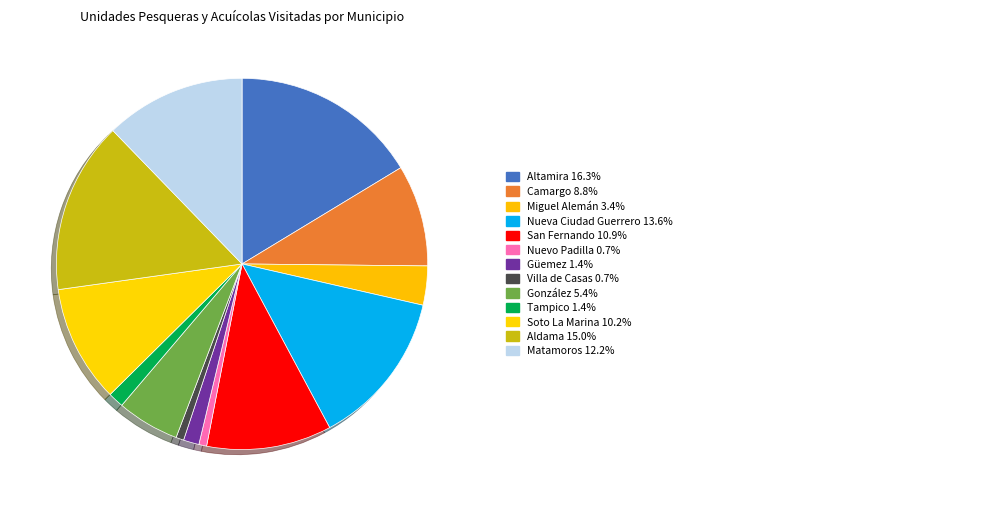

Which category has the biggest portion of the pie?

Altamira